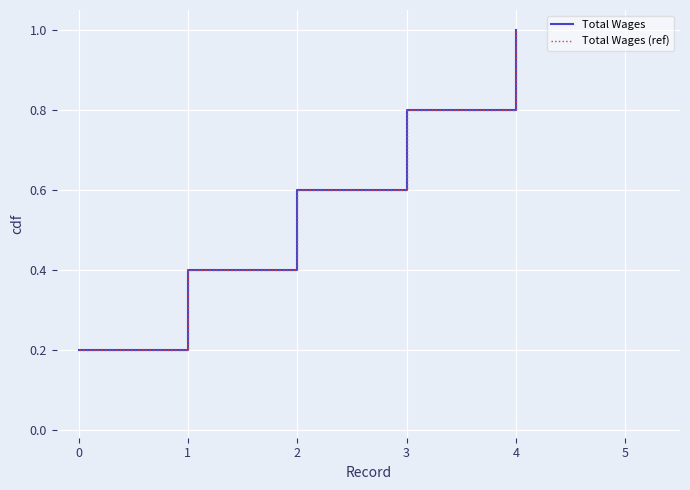

Does the chart have visible grid lines?

Yes